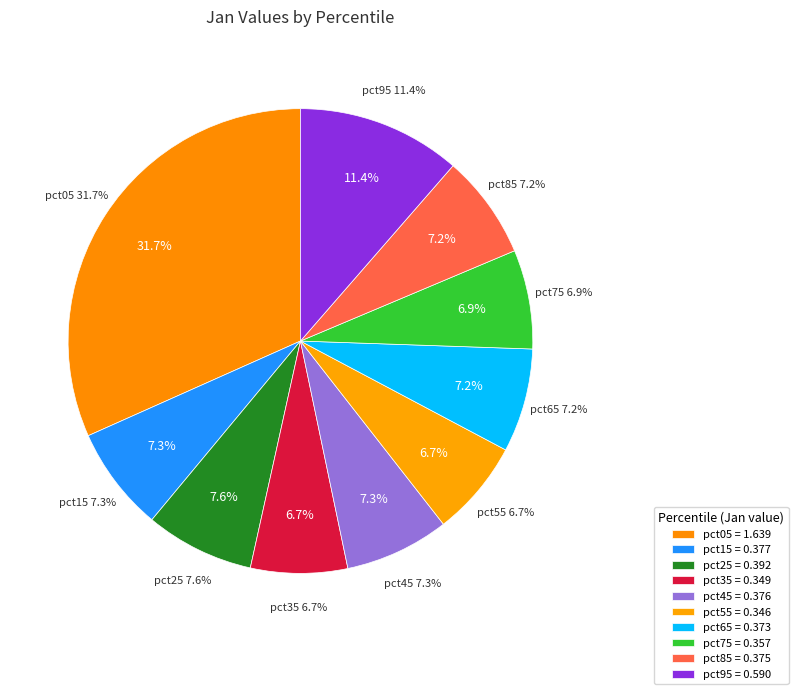

To the nearest percent, what percentage of the pie is pct35?

7%